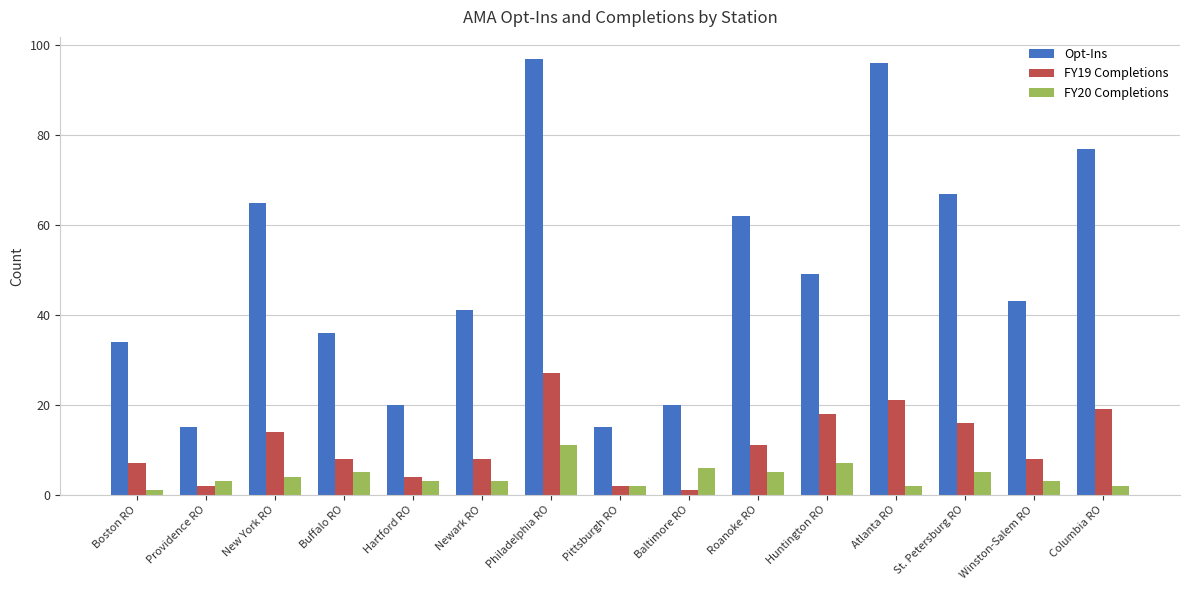

Which series changed the most between Huntington RO and Columbia RO?

Opt-Ins